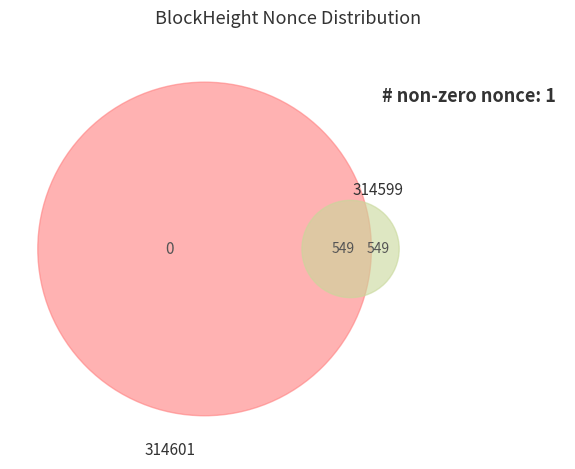

Is it true that 314601 is 7% of the pie?

False